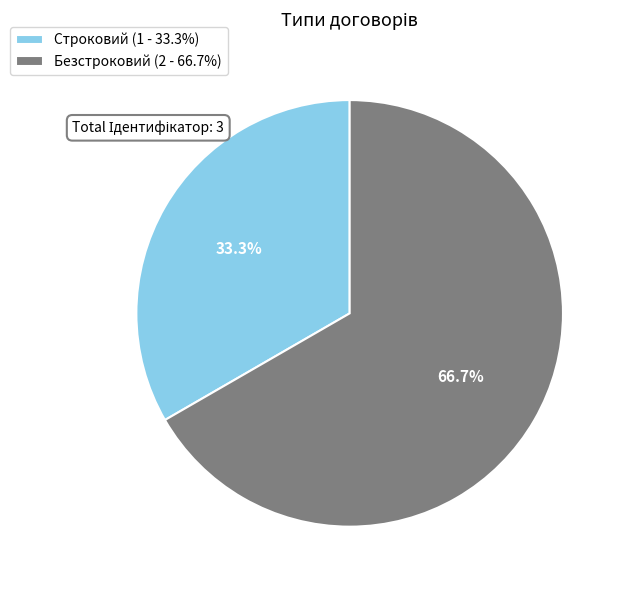

What is the ratio of the value at Безстроковий (2 - 66.7%) to the value at Строковий (1 - 33.3%)?

2.0